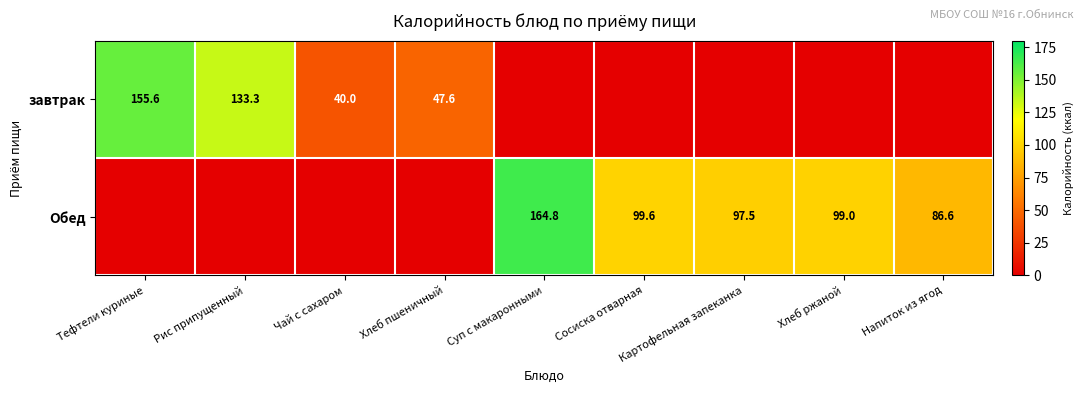

The value of Обед at Хлеб ржаной is 99.0. True or false?

True